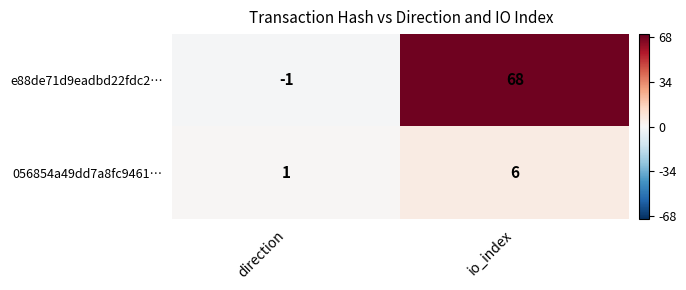

At which category is the sum across all series the highest?

io_index